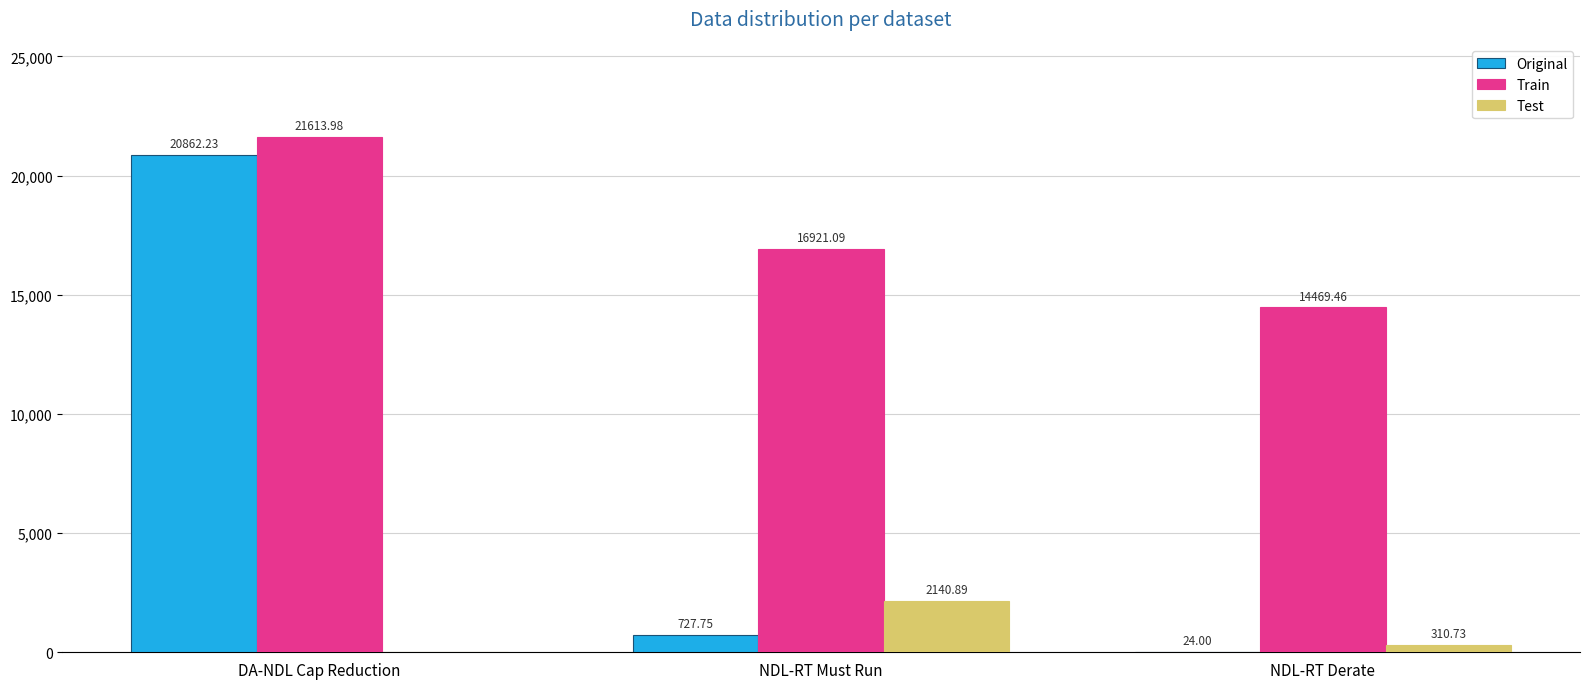

At which label does Original first exceed 727?

DA-NDL Cap Reduction